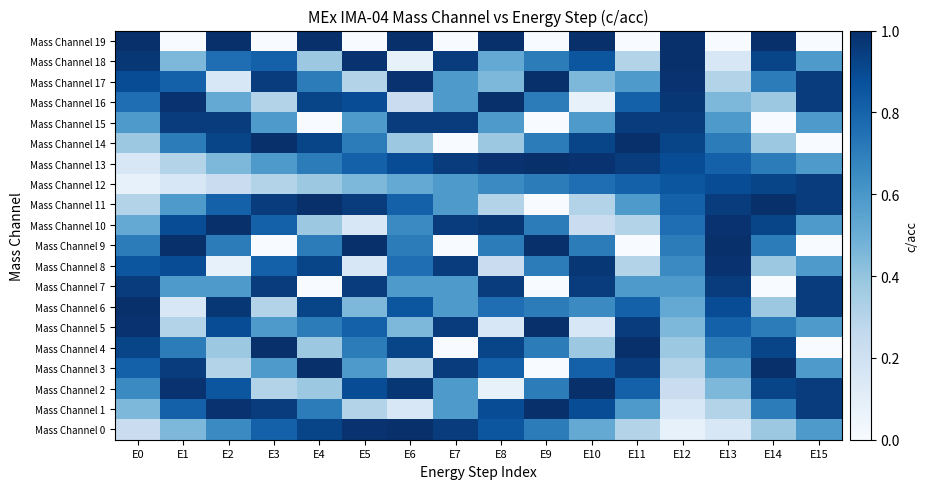

Reading left to right, list all the values displayed in this chart.

Mass Channel 0: E0=0.2	E1=0.5	E2=0.6	E3=0.8	E4=0.9	E5=1.0	E6=1.0	E7=1.0	E8=0.9	E9=0.7	E10=0.5	E11=0.3	E12=0.1	E13=0.2	E14=0.4	E15=0.6
Mass Channel 1: E0=0.5	E1=0.8	E2=1.0	E3=1.0	E4=0.7	E5=0.3	E6=0.2	E7=0.6	E8=0.9	E9=1.0	E10=0.9	E11=0.6	E12=0.2	E13=0.3	E14=0.7	E15=1.0
Mass Channel 2: E0=0.6	E1=1.0	E2=0.9	E3=0.3	E4=0.4	E5=0.9	E6=1.0	E7=0.6	E8=0.1	E9=0.7	E10=1.0	E11=0.8	E12=0.2	E13=0.5	E14=0.9	E15=1.0
Mass Channel 3: E0=0.8	E1=1.0	E2=0.3	E3=0.6	E4=1.0	E5=0.6	E6=0.3	E7=1.0	E8=0.8	E9=0.0	E10=0.8	E11=1.0	E12=0.3	E13=0.6	E14=1.0	E15=0.6
Mass Channel 4: E0=0.9	E1=0.7	E2=0.4	E3=1.0	E4=0.4	E5=0.7	E6=0.9	E7=0.0	E8=0.9	E9=0.7	E10=0.4	E11=1.0	E12=0.4	E13=0.7	E14=0.9	E15=0.0
Mass Channel 5: E0=1.0	E1=0.3	E2=0.9	E3=0.6	E4=0.7	E5=0.8	E6=0.5	E7=1.0	E8=0.2	E9=1.0	E10=0.2	E11=1.0	E12=0.5	E13=0.8	E14=0.7	E15=0.6
Mass Channel 6: E0=1.0	E1=0.2	E2=1.0	E3=0.3	E4=0.9	E5=0.5	E6=0.9	E7=0.6	E8=0.8	E9=0.7	E10=0.6	E11=0.8	E12=0.5	E13=0.9	E14=0.4	E15=1.0
Mass Channel 7: E0=1.0	E1=0.6	E2=0.6	E3=1.0	E4=0.0	E5=1.0	E6=0.6	E7=0.6	E8=1.0	E9=0.0	E10=1.0	E11=0.6	E12=0.6	E13=1.0	E14=0.0	E15=1.0
Mass Channel 8: E0=0.9	E1=0.9	E2=0.1	E3=0.8	E4=0.9	E5=0.2	E6=0.8	E7=1.0	E8=0.2	E9=0.7	E10=1.0	E11=0.3	E12=0.6	E13=1.0	E14=0.4	E15=0.6
Mass Channel 9: E0=0.7	E1=1.0	E2=0.7	E3=0.0	E4=0.7	E5=1.0	E6=0.7	E7=0.0	E8=0.7	E9=1.0	E10=0.7	E11=0.0	E12=0.7	E13=1.0	E14=0.7	E15=0.0
Mass Channel 10: E0=0.5	E1=0.9	E2=1.0	E3=0.8	E4=0.4	E5=0.2	E6=0.6	E7=1.0	E8=1.0	E9=0.7	E10=0.2	E11=0.3	E12=0.8	E13=1.0	E14=0.9	E15=0.6
Mass Channel 11: E0=0.3	E1=0.6	E2=0.8	E3=1.0	E4=1.0	E5=1.0	E6=0.8	E7=0.6	E8=0.3	E9=0.0	E10=0.3	E11=0.6	E12=0.8	E13=1.0	E14=1.0	E15=1.0
Mass Channel 12: E0=0.1	E1=0.2	E2=0.2	E3=0.3	E4=0.4	E5=0.5	E6=0.5	E7=0.6	E8=0.6	E9=0.7	E10=0.8	E11=0.8	E12=0.9	E13=0.9	E14=0.9	E15=1.0
Mass Channel 13: E0=0.2	E1=0.3	E2=0.5	E3=0.6	E4=0.7	E5=0.8	E6=0.9	E7=1.0	E8=1.0	E9=1.0	E10=1.0	E11=1.0	E12=0.9	E13=0.8	E14=0.7	E15=0.6
Mass Channel 14: E0=0.4	E1=0.7	E2=0.9	E3=1.0	E4=0.9	E5=0.7	E6=0.4	E7=0.0	E8=0.4	E9=0.7	E10=0.9	E11=1.0	E12=0.9	E13=0.7	E14=0.4	E15=0.0
Mass Channel 15: E0=0.6	E1=1.0	E2=1.0	E3=0.6	E4=0.0	E5=0.6	E6=1.0	E7=1.0	E8=0.6	E9=0.0	E10=0.6	E11=1.0	E12=1.0	E13=0.6	E14=0.0	E15=0.6
Mass Channel 16: E0=0.8	E1=1.0	E2=0.5	E3=0.3	E4=0.9	E5=0.9	E6=0.2	E7=0.6	E8=1.0	E9=0.7	E10=0.1	E11=0.8	E12=1.0	E13=0.5	E14=0.4	E15=1.0
Mass Channel 17: E0=0.9	E1=0.8	E2=0.2	E3=1.0	E4=0.7	E5=0.3	E6=1.0	E7=0.6	E8=0.5	E9=1.0	E10=0.5	E11=0.6	E12=1.0	E13=0.3	E14=0.7	E15=1.0
Mass Channel 18: E0=1.0	E1=0.5	E2=0.8	E3=0.8	E4=0.4	E5=1.0	E6=0.1	E7=1.0	E8=0.5	E9=0.7	E10=0.9	E11=0.3	E12=1.0	E13=0.2	E14=0.9	E15=0.6
Mass Channel 19: E0=1.0	E1=0.0	E2=1.0	E3=0.0	E4=1.0	E5=0.0	E6=1.0	E7=0.0	E8=1.0	E9=0.0	E10=1.0	E11=0.0	E12=1.0	E13=0.0	E14=1.0	E15=0.0